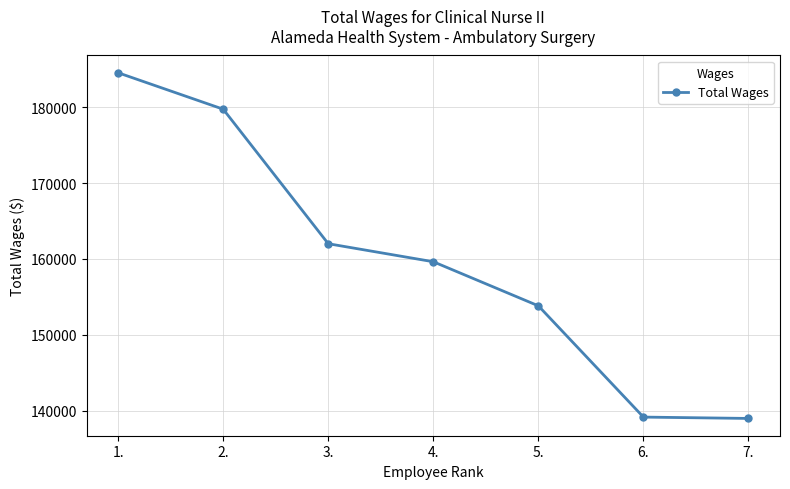

What is the maximum value shown in the chart?

184559